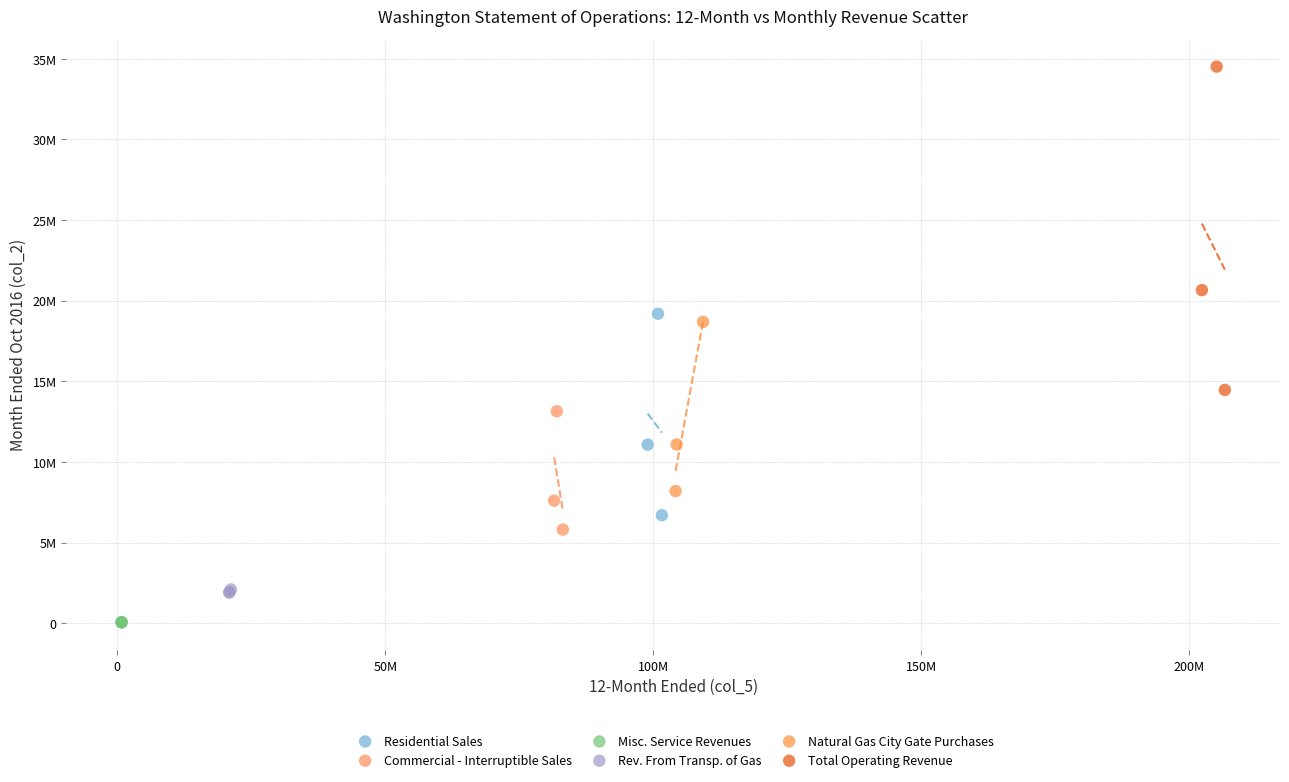

What are all the series names shown in the legend?

Residential Sales, Commercial - Interruptible Sales, Misc. Service Revenues, Rev. From Transp. of Gas, Natural Gas City Gate Purchases, Total Operating Revenue